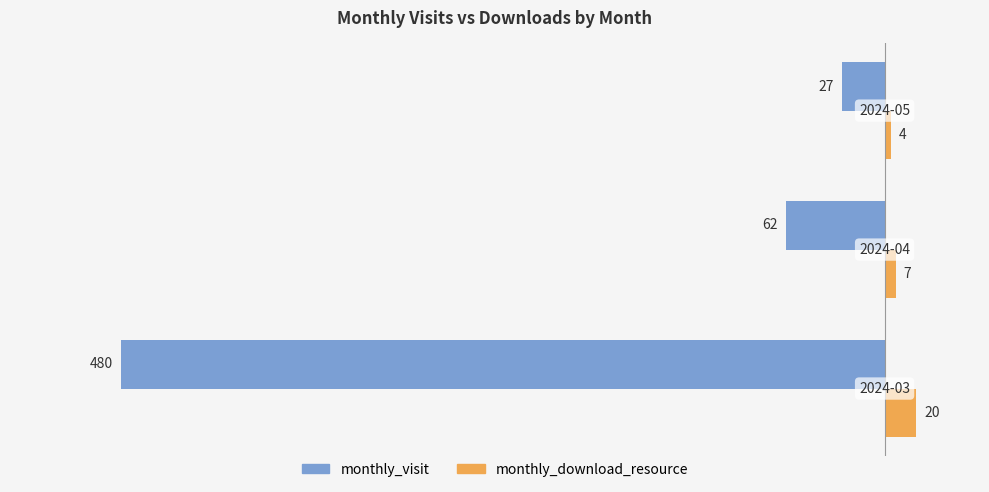

What is the difference between the maximum and minimum values in the monthly_visit series?

453